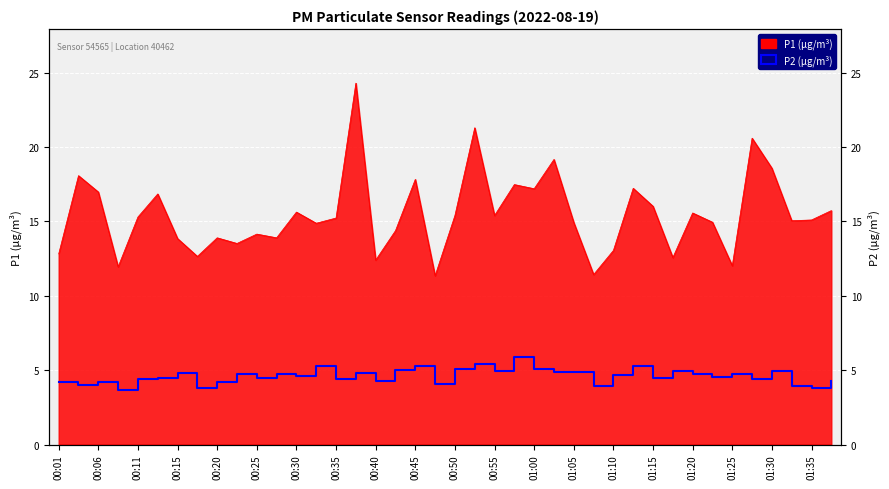

True or false: P2 has a value of 4.3 at 00:40.

True